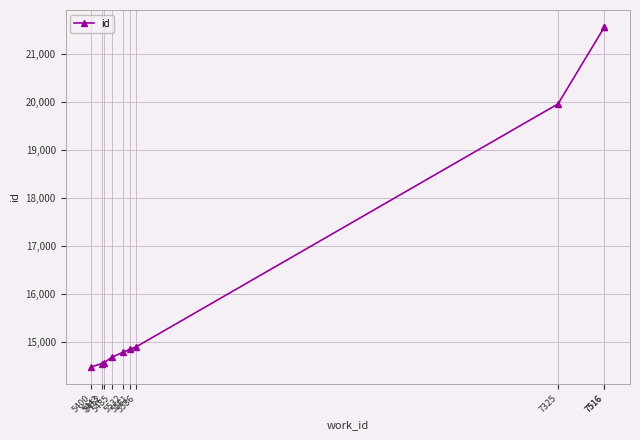

The chart shows a value of 22453 at 5452. True or false?

False